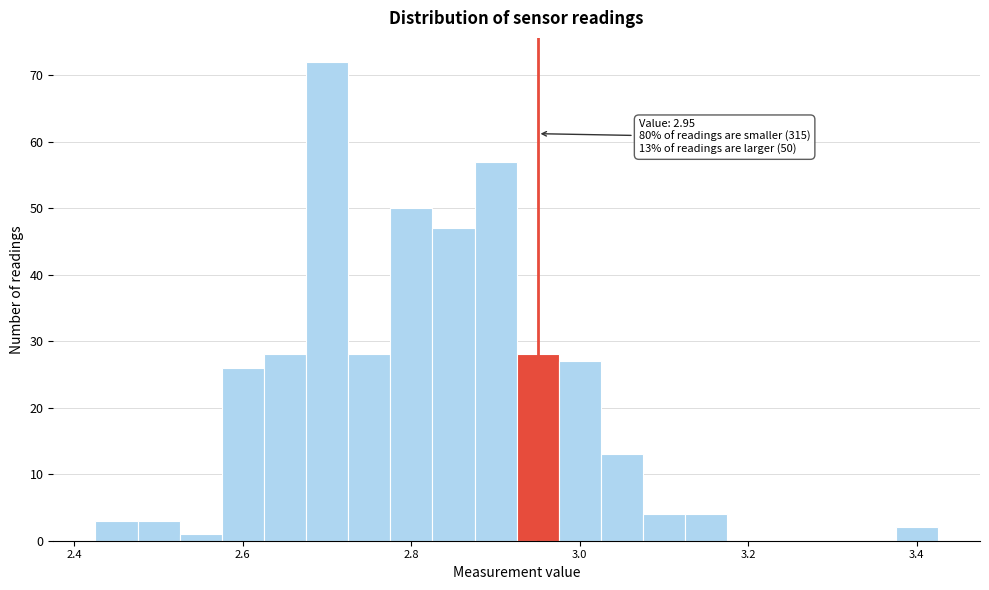

Around what value on the x-axis is the tallest bar? Give the approximate position of its centre, as read against the axis.

2.70